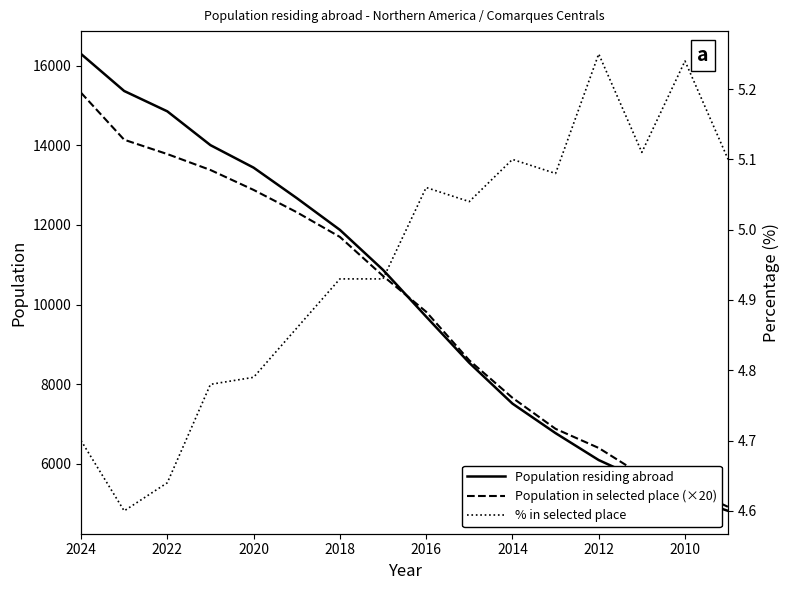

What is the difference between the maximum and minimum values in the Population in selected place (×20) series?

10400.0